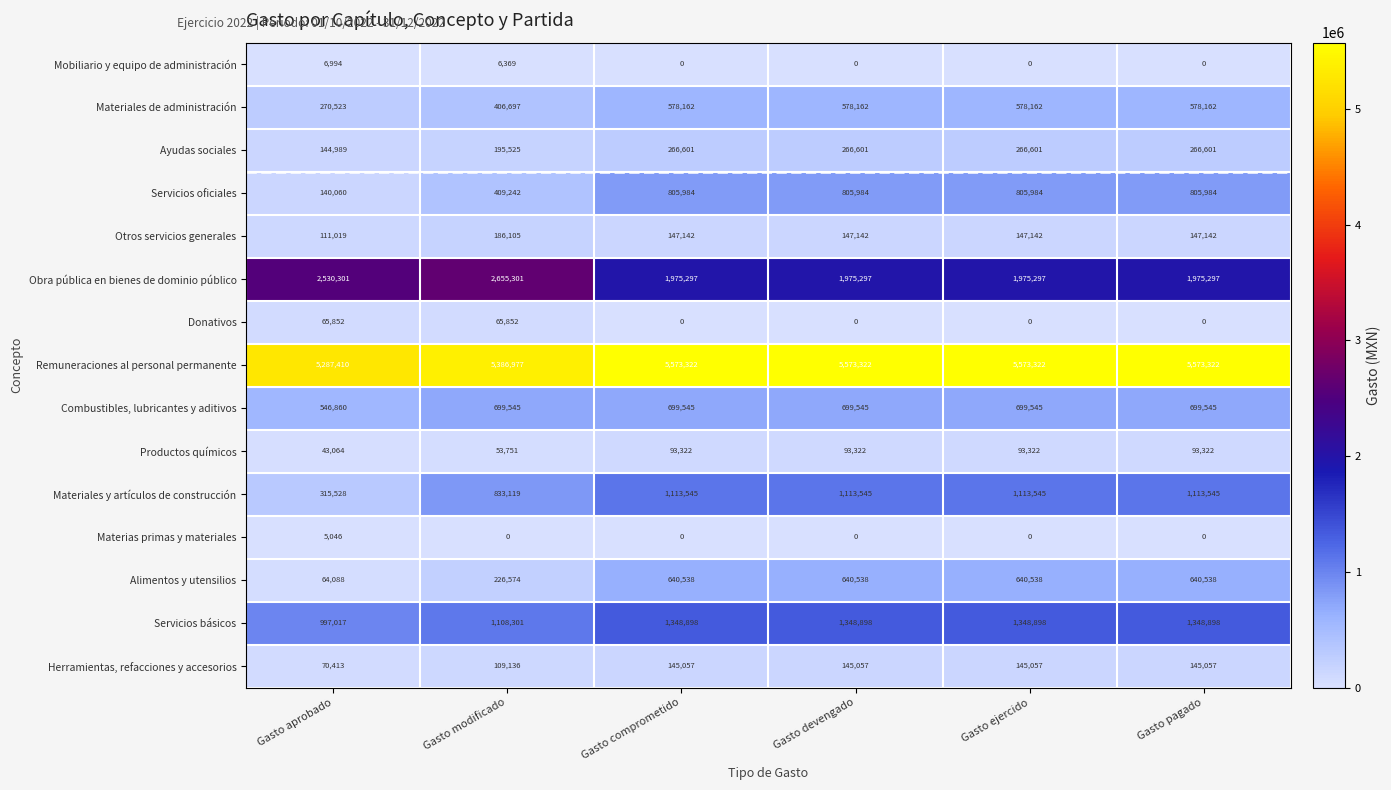

At which label does Servicios oficiales reach its minimum?

Gasto aprobado